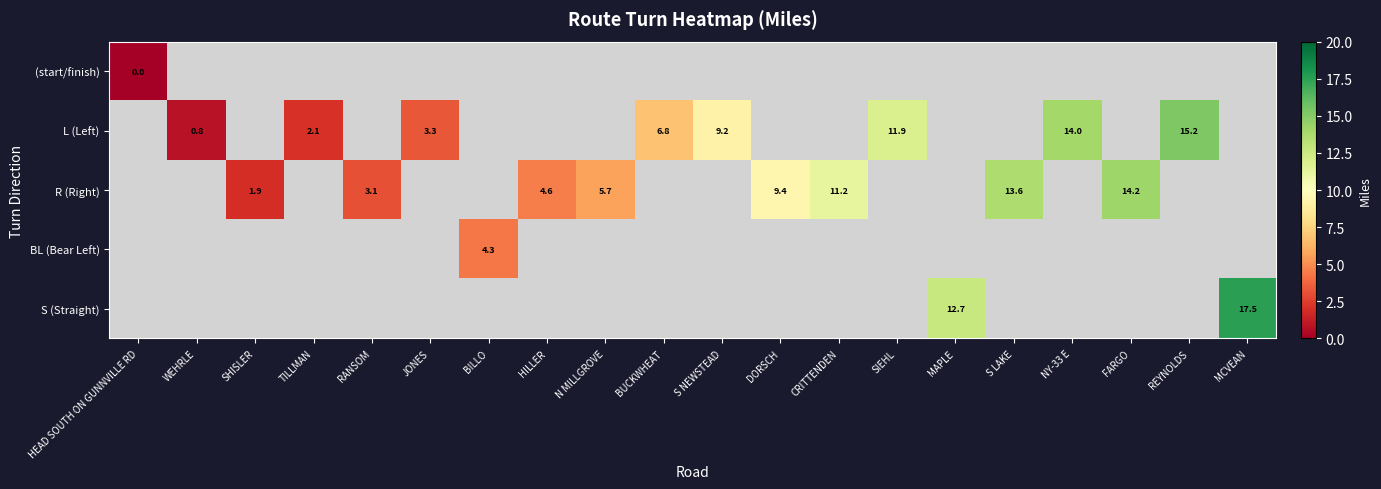

Is the value of R (Right) at FARGO greater than the value of BL (Bear Left) at BILLO?

Yes